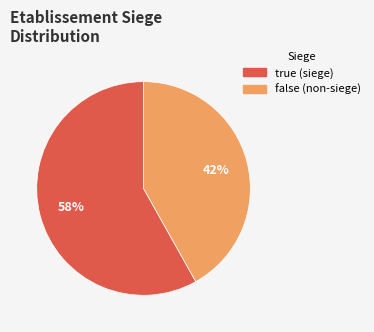

Does true represent more than half of the total?

Yes